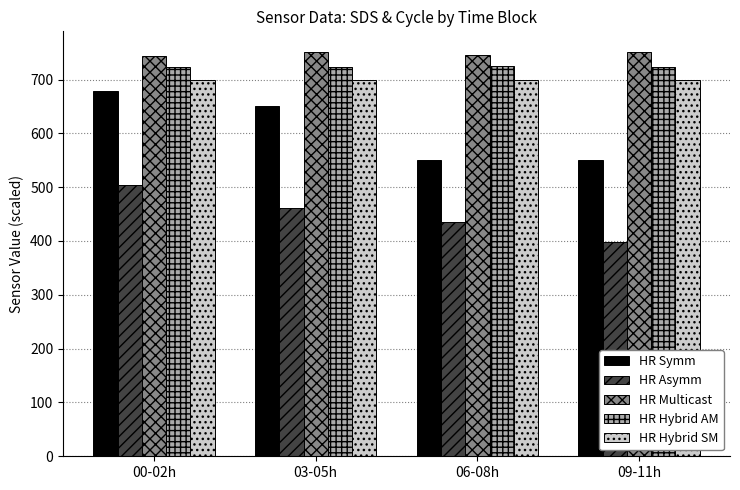

Read the HR Hybrid SM value at 09-11h.

700.0